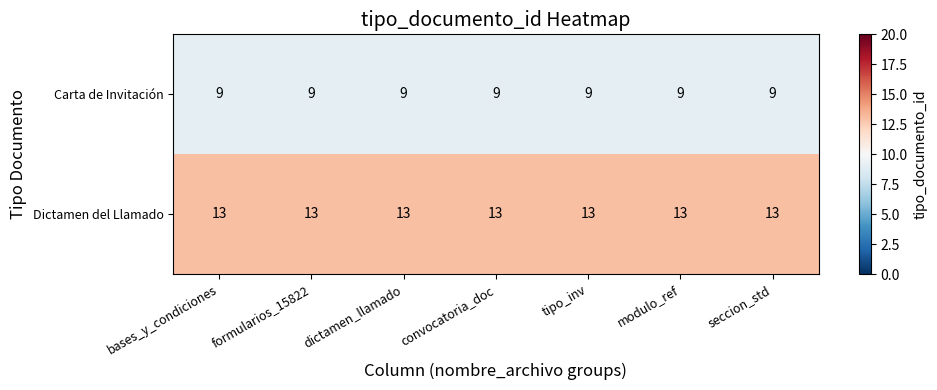

List the series in order of their overall mean, lowest first.

Carta de Invitación, Dictamen del Llamado